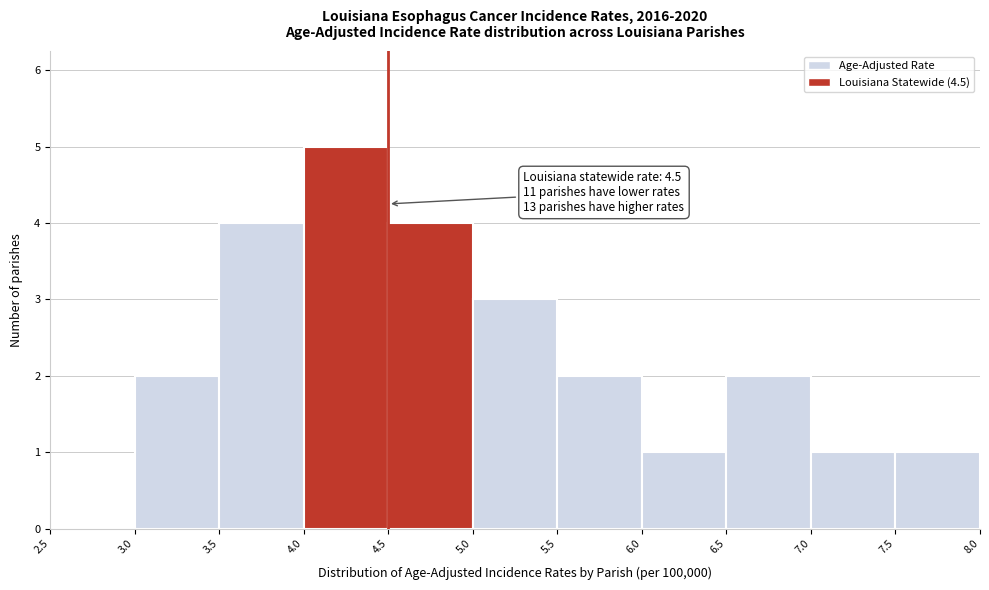

Which range on the x-axis has the tallest bar?

4.0 to 4.5